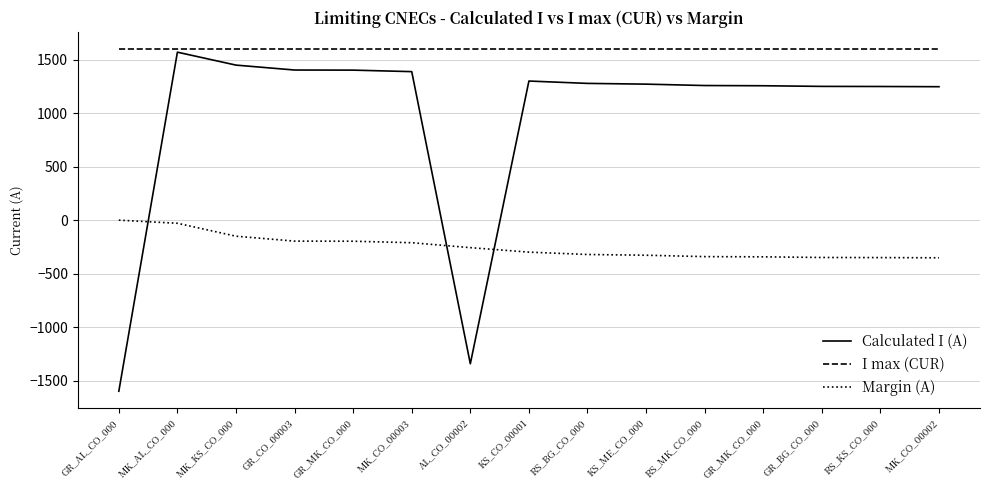

Reading left to right, what are all the values shown in this chart?

Calculated I (A): GR_AL_CO_000=-1600	MK_AL_CO_000=1571	MK_KS_CO_000=1450	GR_CO_00003=1404	GR_MK_CO_000=1403	MK_CO_00003=1389	AL_CO_00002=-1343	KS_CO_00001=1301	RS_BG_CO_000=1279	KS_ME_CO_000=1272	RS_MK_CO_000=1259	GR_MK_CO_000=1257	GR_BG_CO_000=1251	RS_KS_CO_000=1250	MK_CO_00002=1248
I max (CUR): GR_AL_CO_000=1600	MK_AL_CO_000=1600	MK_KS_CO_000=1600	GR_CO_00003=1600	GR_MK_CO_000=1600	MK_CO_00003=1600	AL_CO_00002=1600	KS_CO_00001=1600	RS_BG_CO_000=1600	KS_ME_CO_000=1600	RS_MK_CO_000=1600	GR_MK_CO_000=1600	GR_BG_CO_000=1600	RS_KS_CO_000=1600	MK_CO_00002=1600
Margin (A): GR_AL_CO_000=0	MK_AL_CO_000=-29	MK_KS_CO_000=-150	GR_CO_00003=-196	GR_MK_CO_000=-197	MK_CO_00003=-211	AL_CO_00002=-257	KS_CO_00001=-299	RS_BG_CO_000=-321	KS_ME_CO_000=-328	RS_MK_CO_000=-341	GR_MK_CO_000=-343	GR_BG_CO_000=-349	RS_KS_CO_000=-350	MK_CO_00002=-352